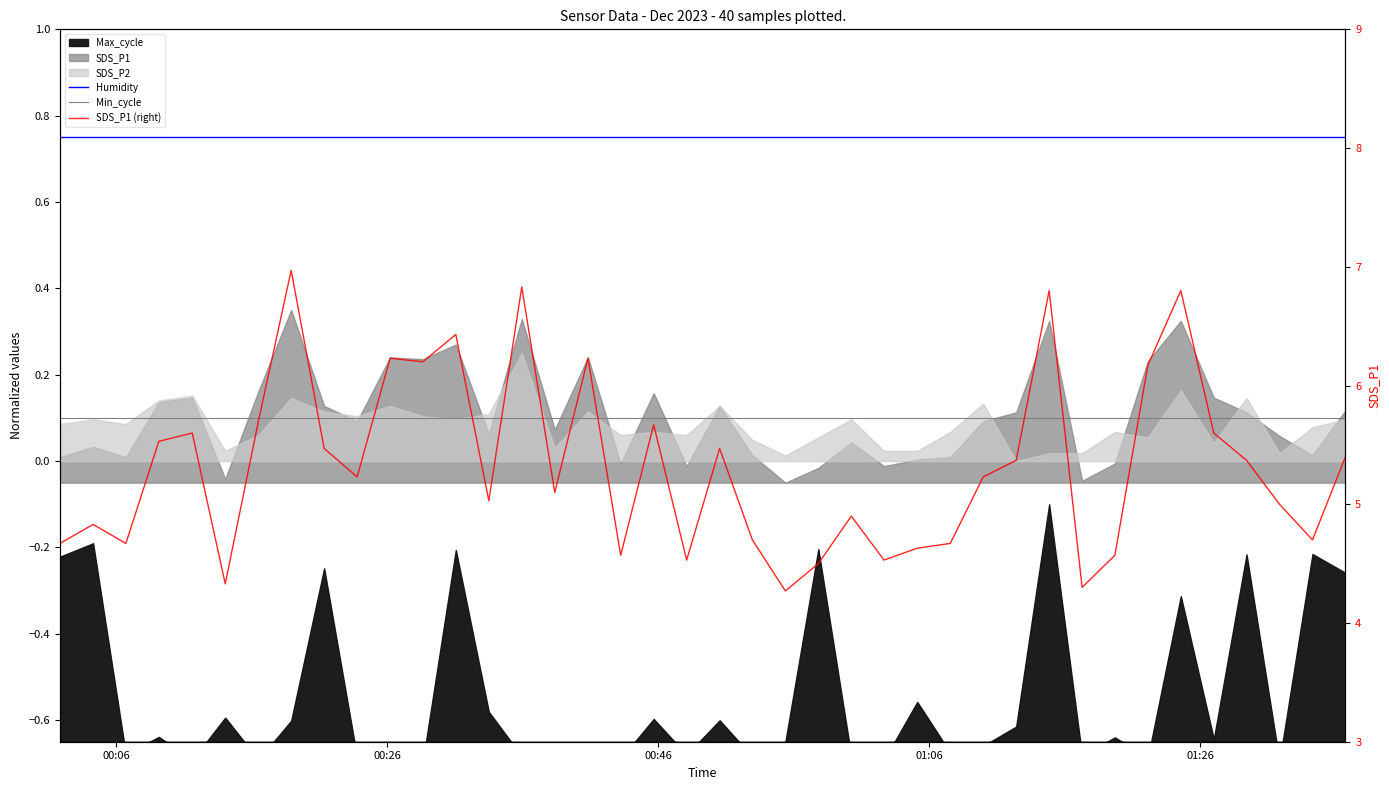

Does the chart have visible grid lines?

No